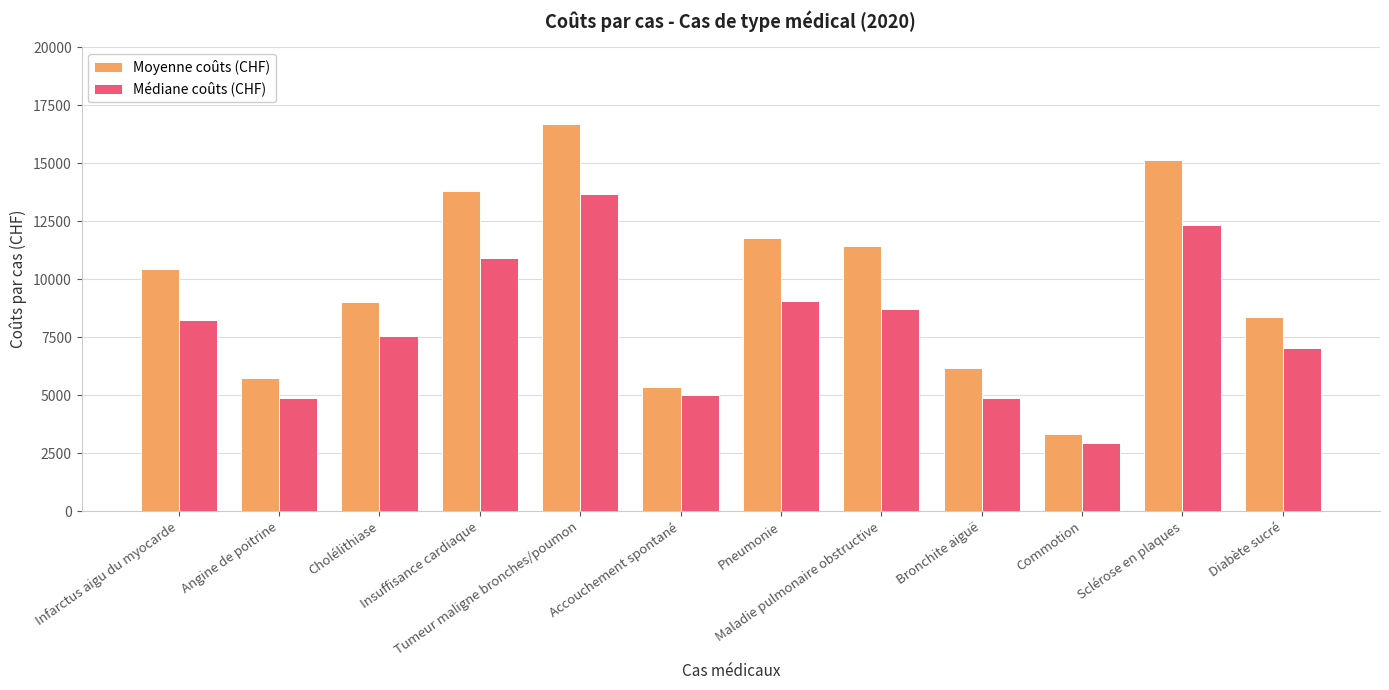

What is the difference between the second highest and minimum values in the Moyenne coûts (CHF) series?

11829.8